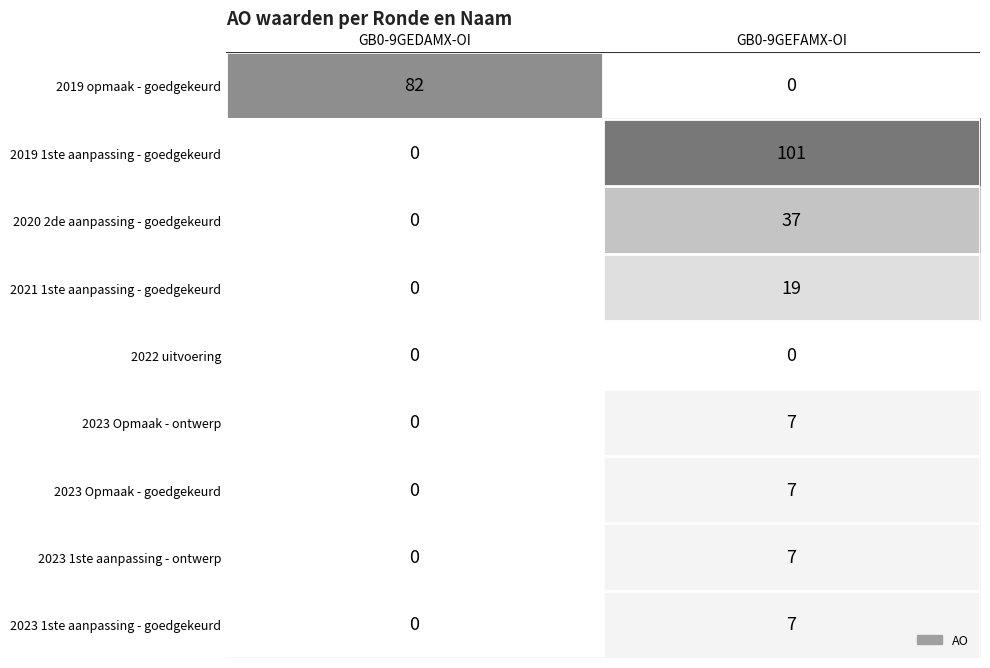

What is the sum of all 2019 opmaak - goedgekeurd values?

82